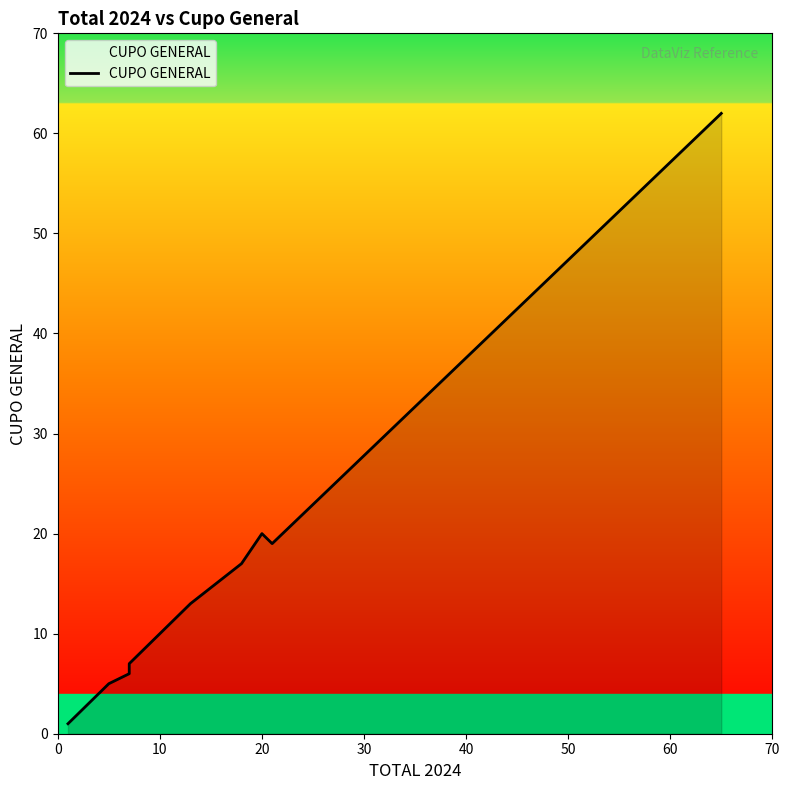

How many data points does each series have?

20